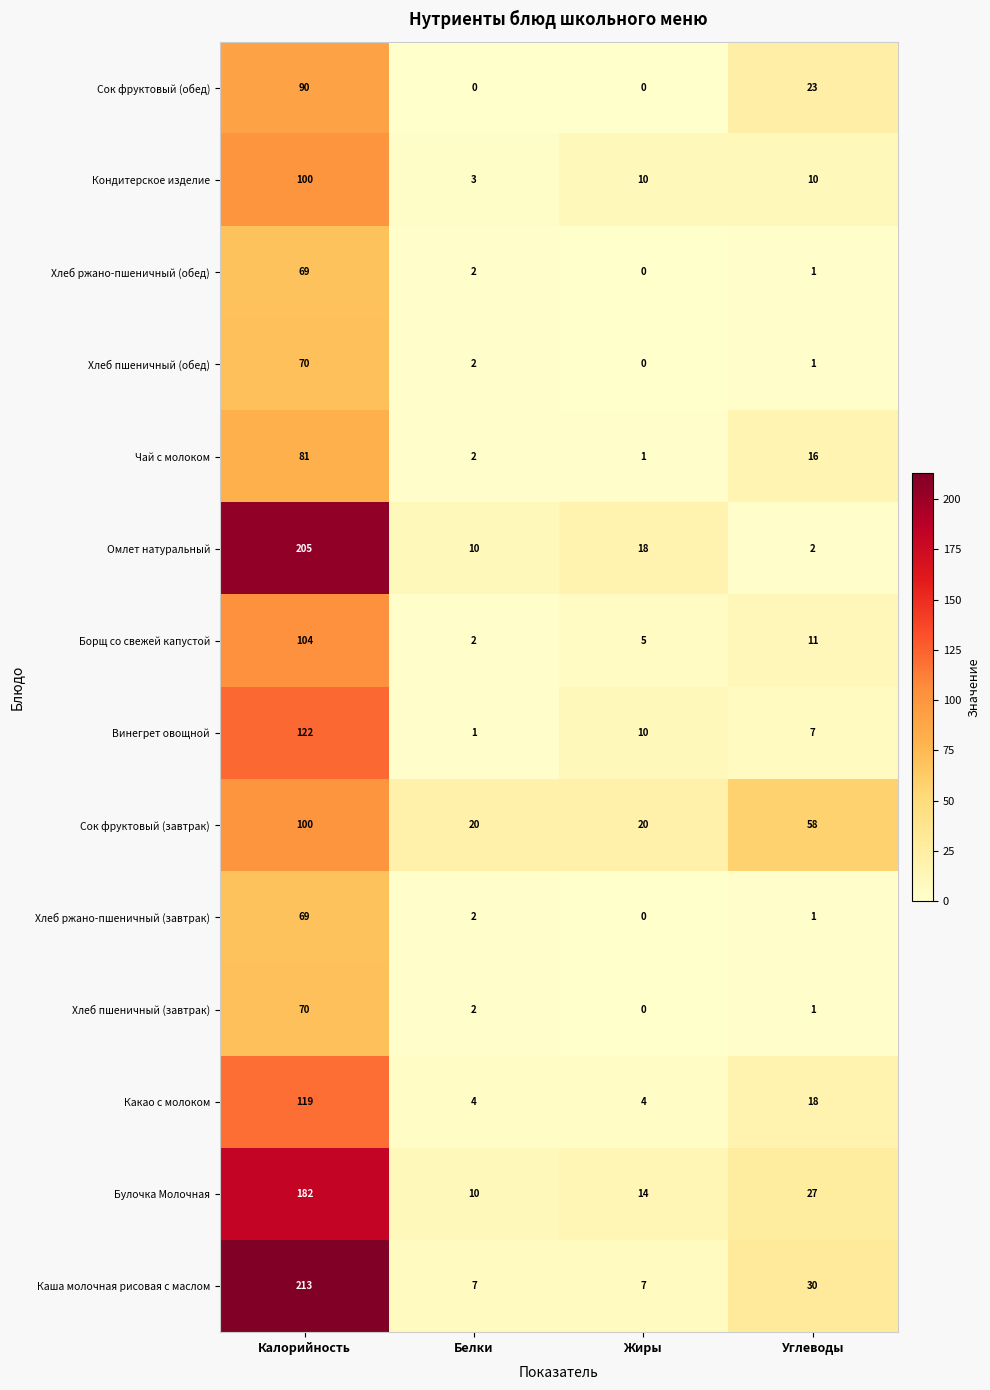

What is the sum of all Какао с молоком values?

145